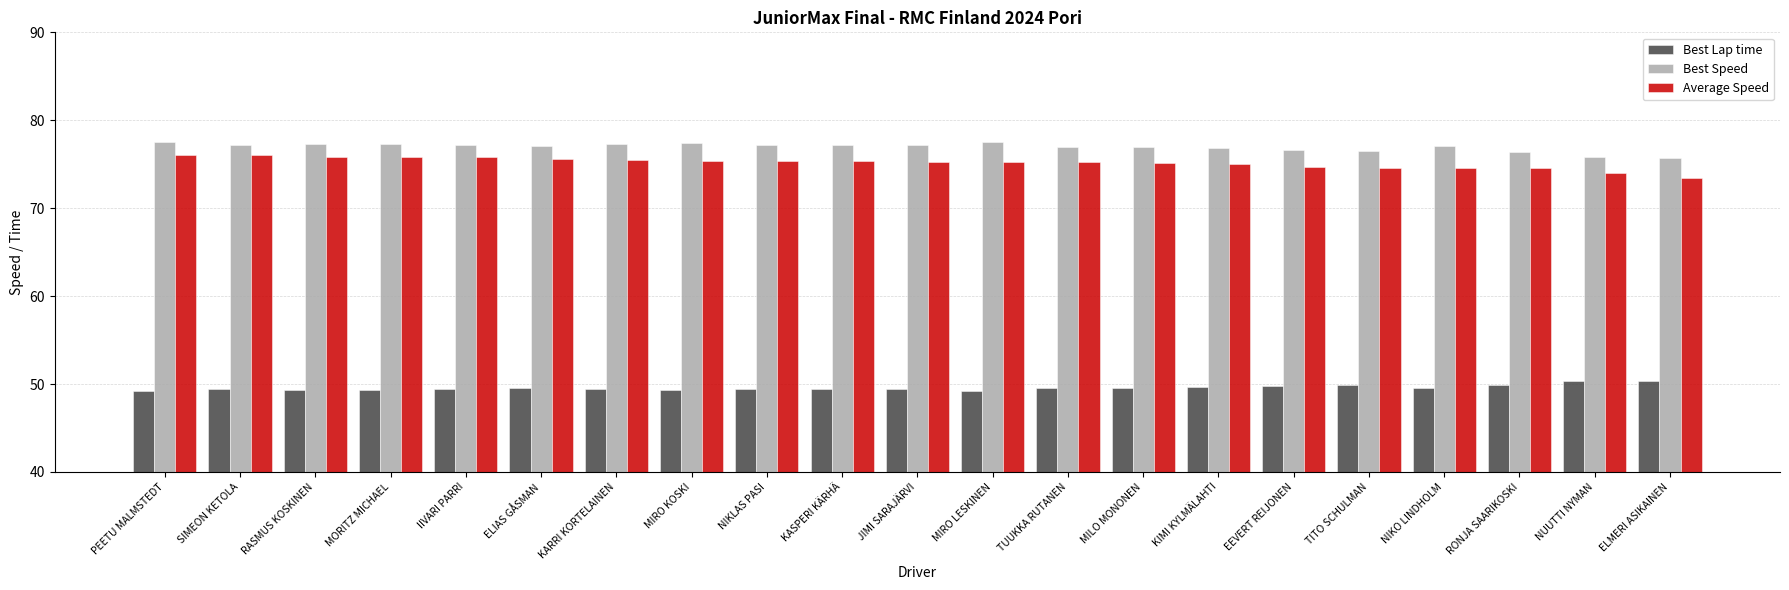

What is the difference between the highest and lowest values at NUUTTI NYMAN?

25.5